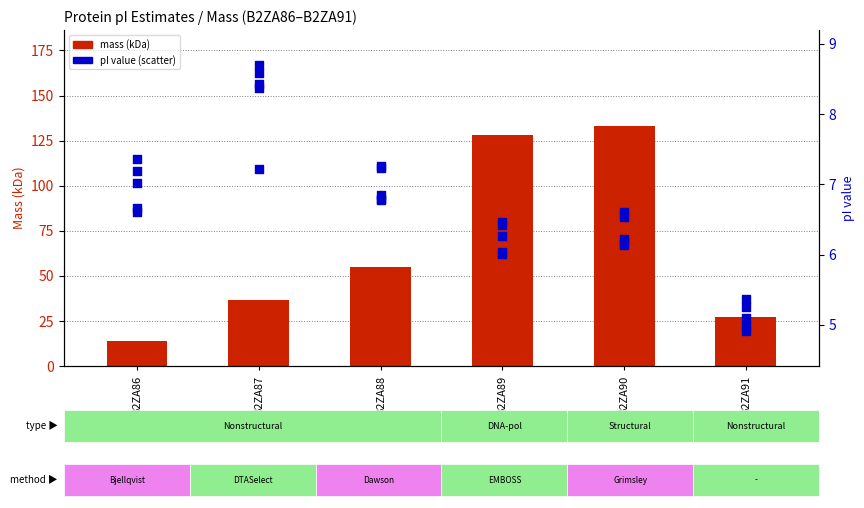

Which series contains the lowest Y value?

Grimsley